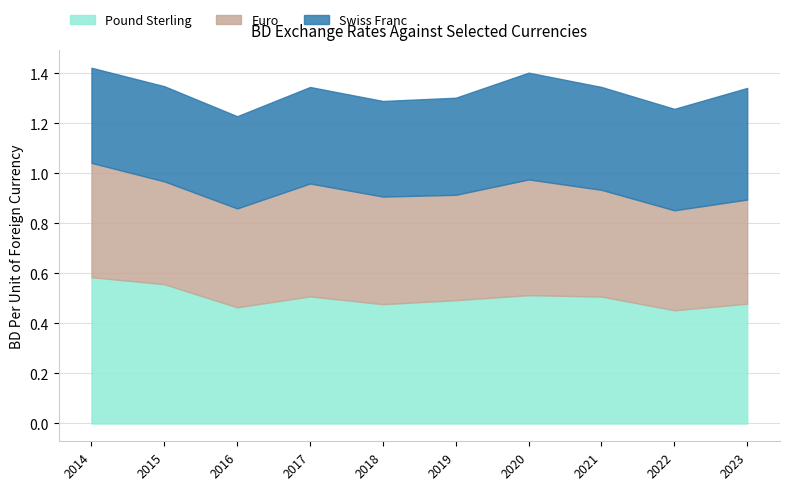

What is the lowest value of the Swiss Franc series?

0.4